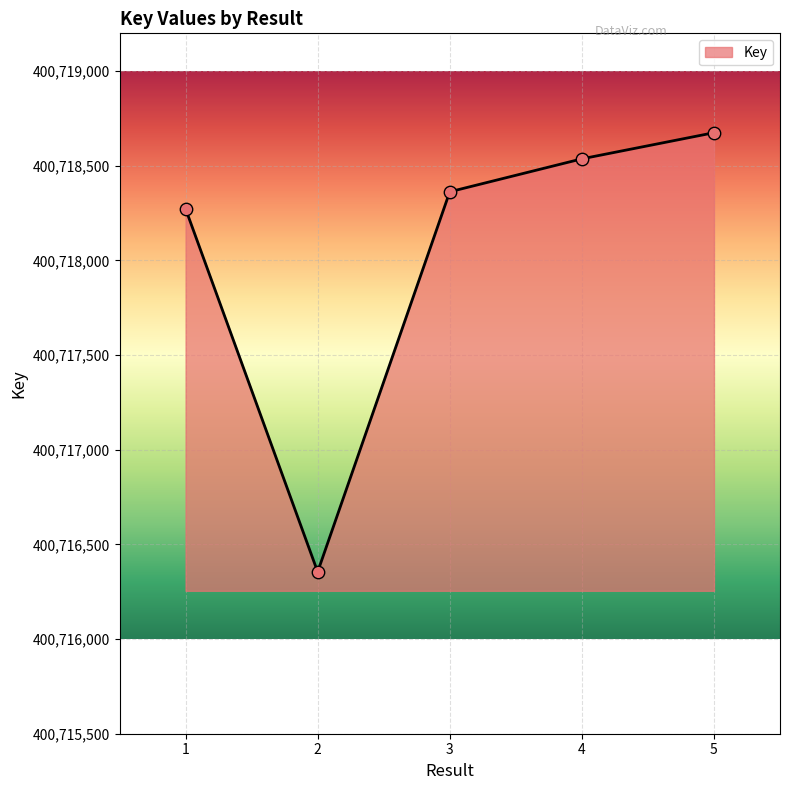

What is the change in value from 2 to 5?

+2320